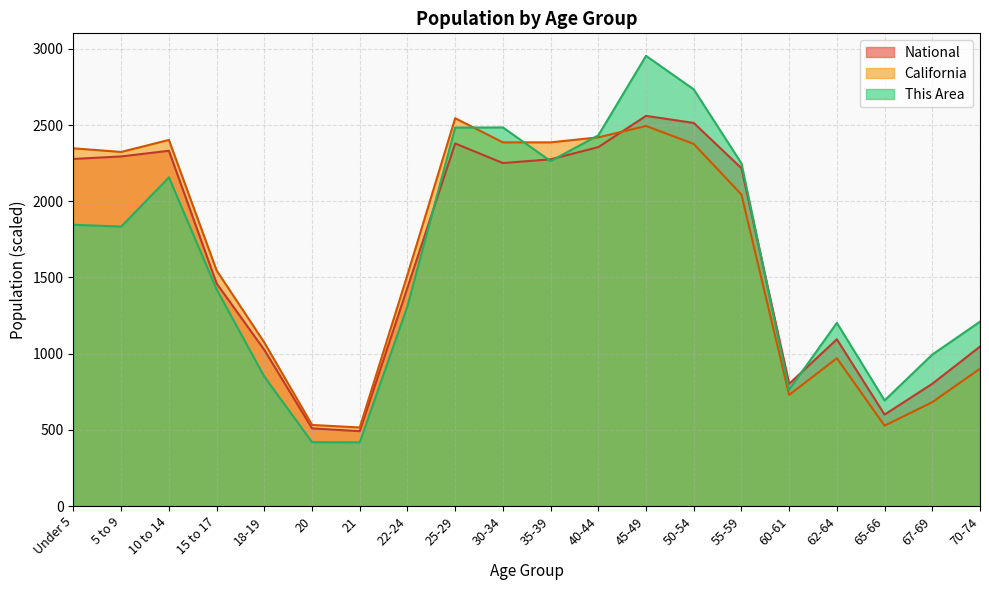

After their last crossing, which series has the higher values: This Area or National?

This Area